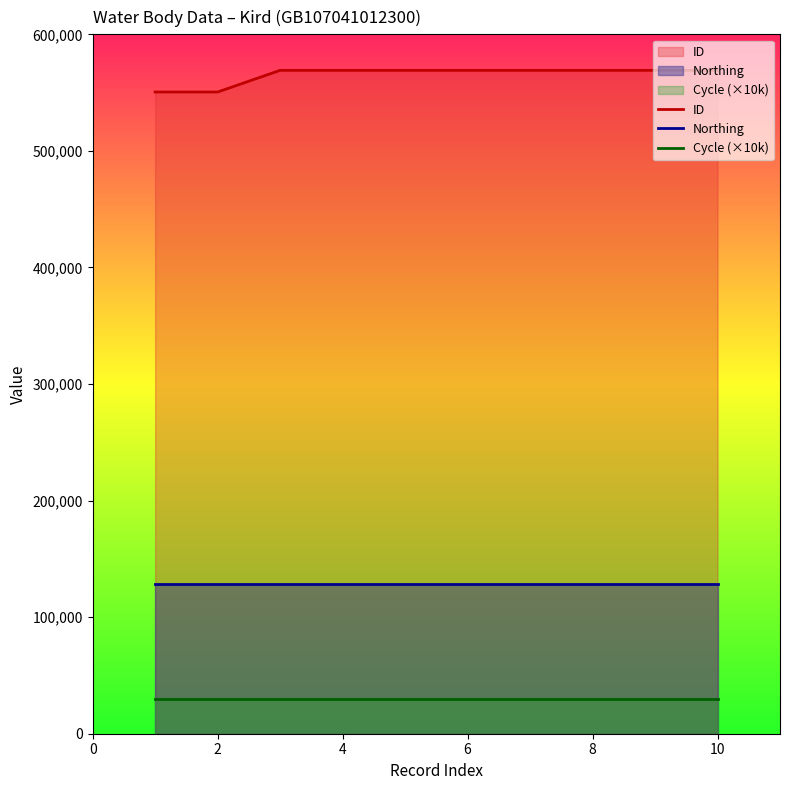

What is the value of the ID point at the 4th from the left?

569101